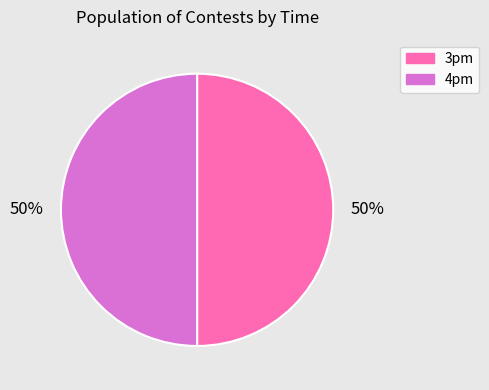

The 4pm slice represents 50% of the pie. True or false?

True